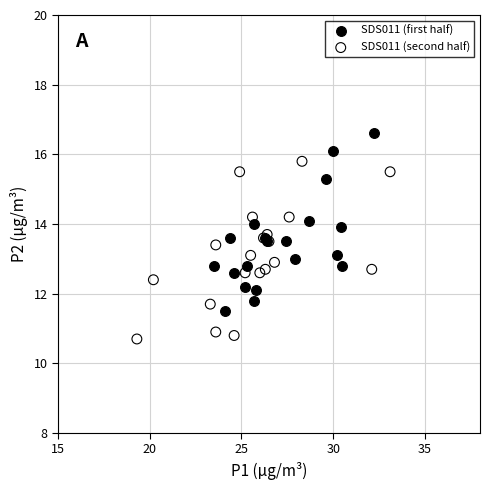

What are all the series names shown in the legend?

SDS011 (first half), SDS011 (second half)